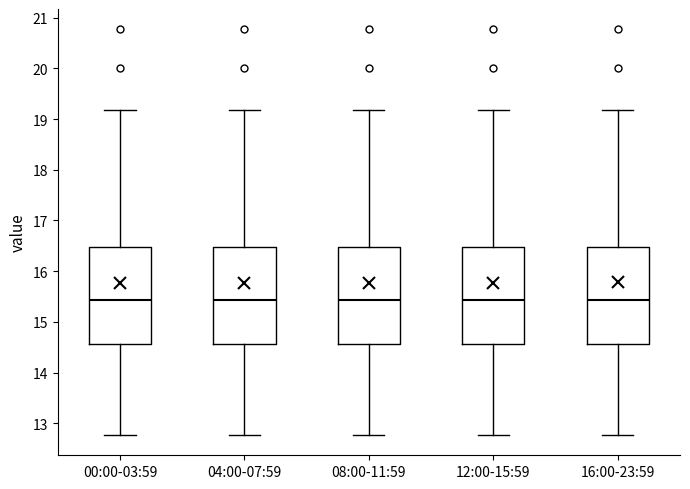

Reading left to right, transcribe this box plot: for each box, give where its median line is, the range the box spans, and where its two whiskers end, as read against the y-axis. The values are not printed on the chart, so give them approximately, as read against the axis.

00:00-03:59: median 15.4, box 14.6 to 16.5, whiskers 12.8 to 19.2
04:00-07:59: median 15.4, box 14.6 to 16.5, whiskers 12.8 to 19.2
08:00-11:59: median 15.4, box 14.6 to 16.5, whiskers 12.8 to 19.2
12:00-15:59: median 15.4, box 14.6 to 16.5, whiskers 12.8 to 19.2
16:00-23:59: median 15.4, box 14.6 to 16.5, whiskers 12.8 to 19.2